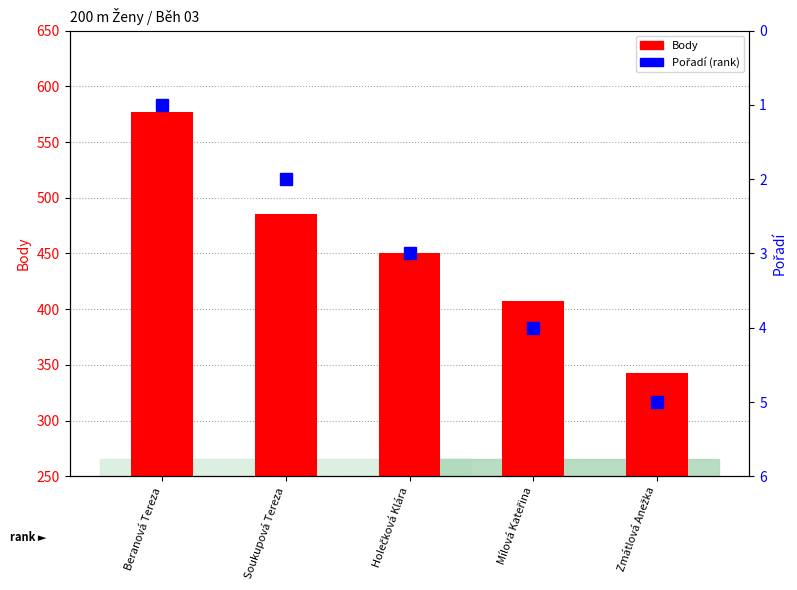

How many data points in Pořadí are above 3?

2